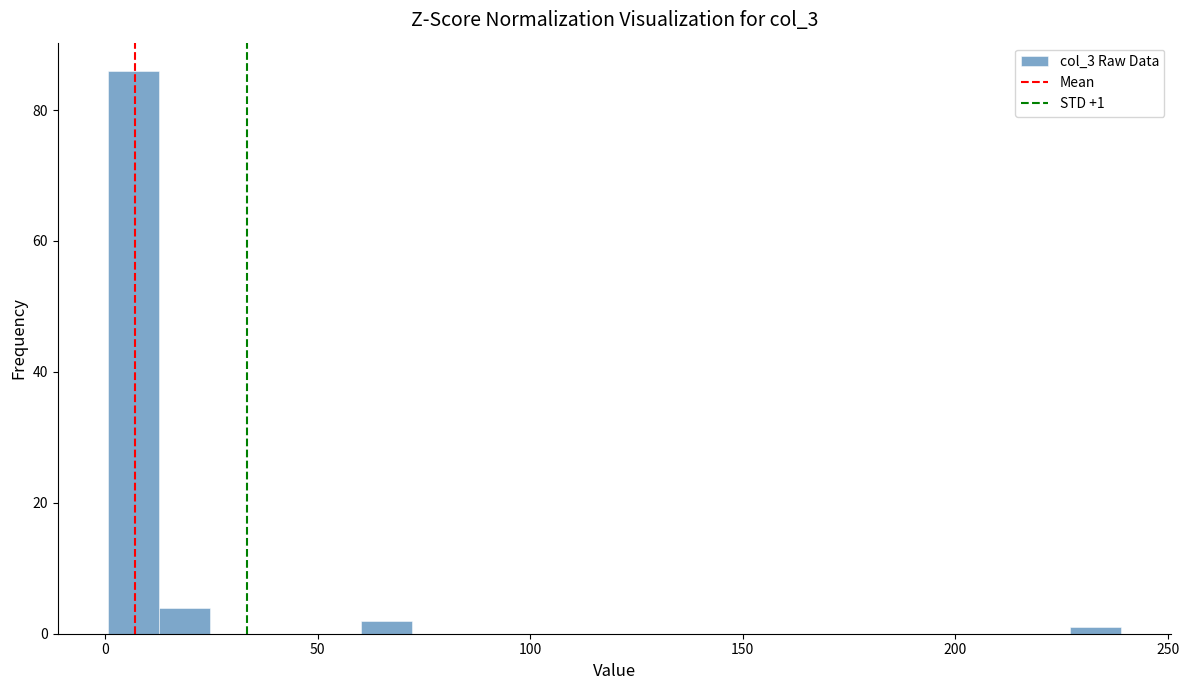

Around what value on the x-axis is the tallest bar? Give the approximate position of its centre, as read against the axis.

5